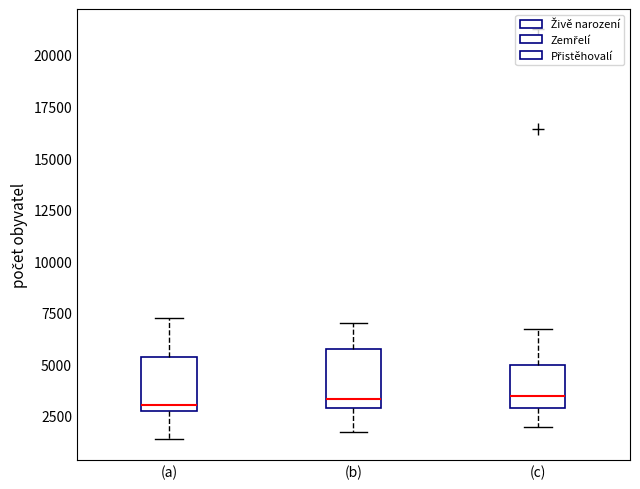

Where does the median line of the box for (a) sit on the y-axis? The values are not printed on the chart, so give them approximately, as read against the axis.

3000